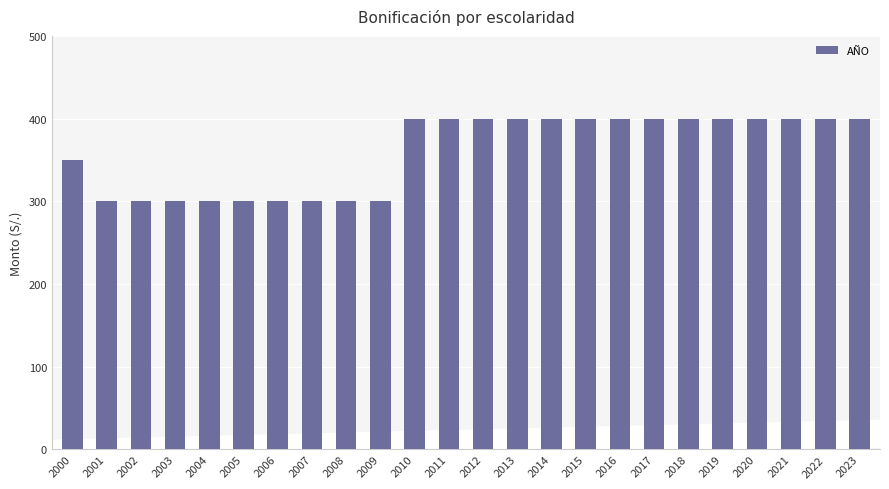

At which label is the value closest to 350?

2000